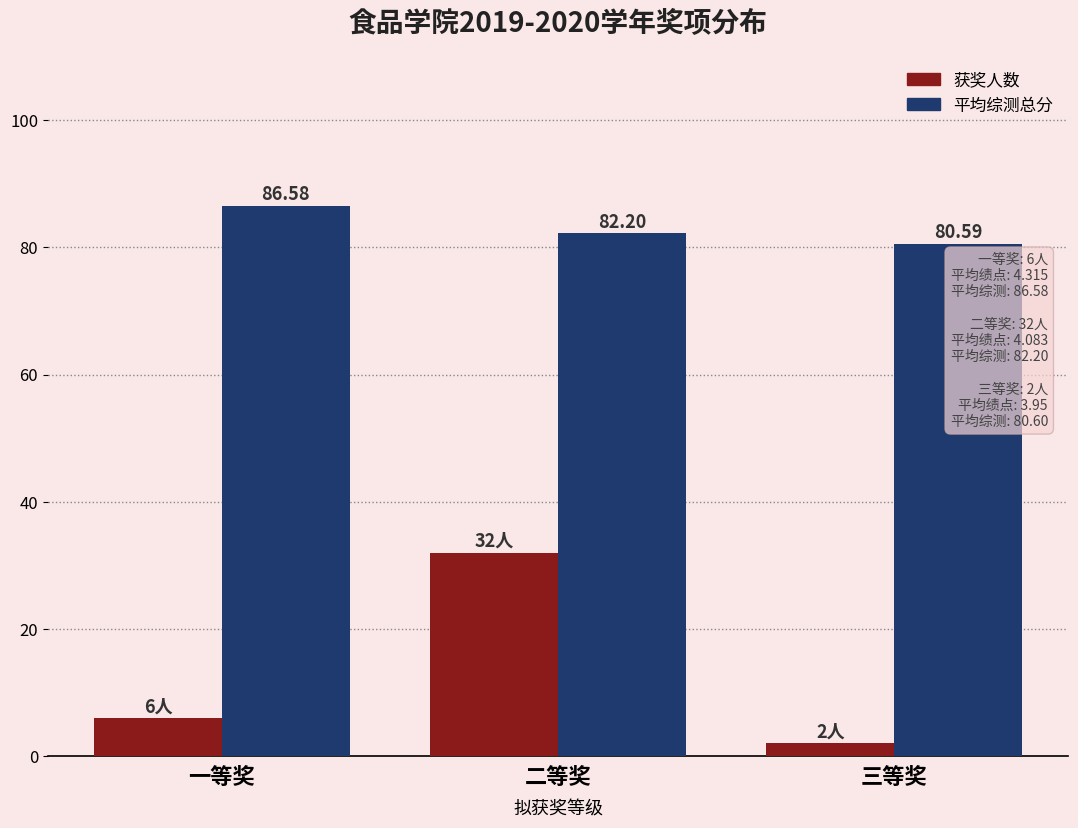

Which series has the largest total across all categories?

平均综测总分